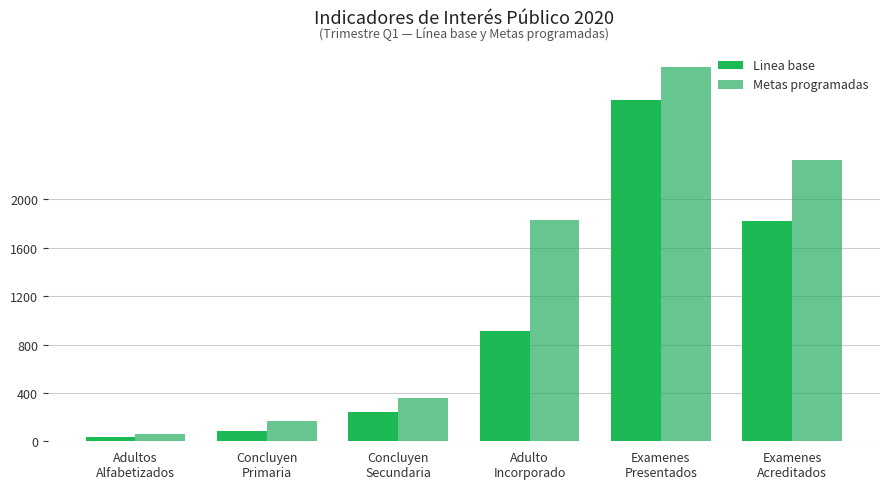

The Metas programadas series shows 874 at Adulto
Incorporado. True or false?

False